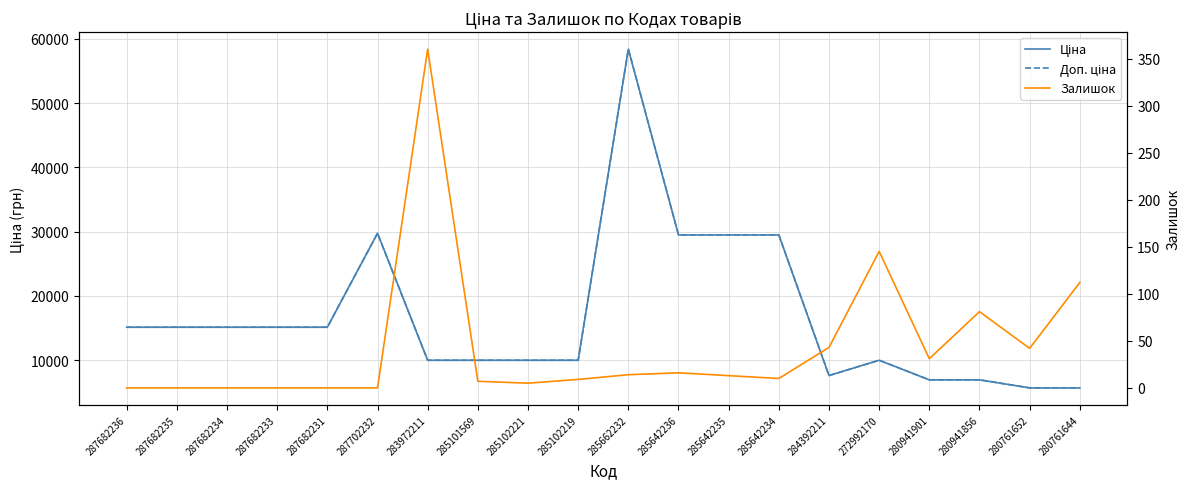

True or false: Доп. ціна and Залишок intersect in this chart.

False